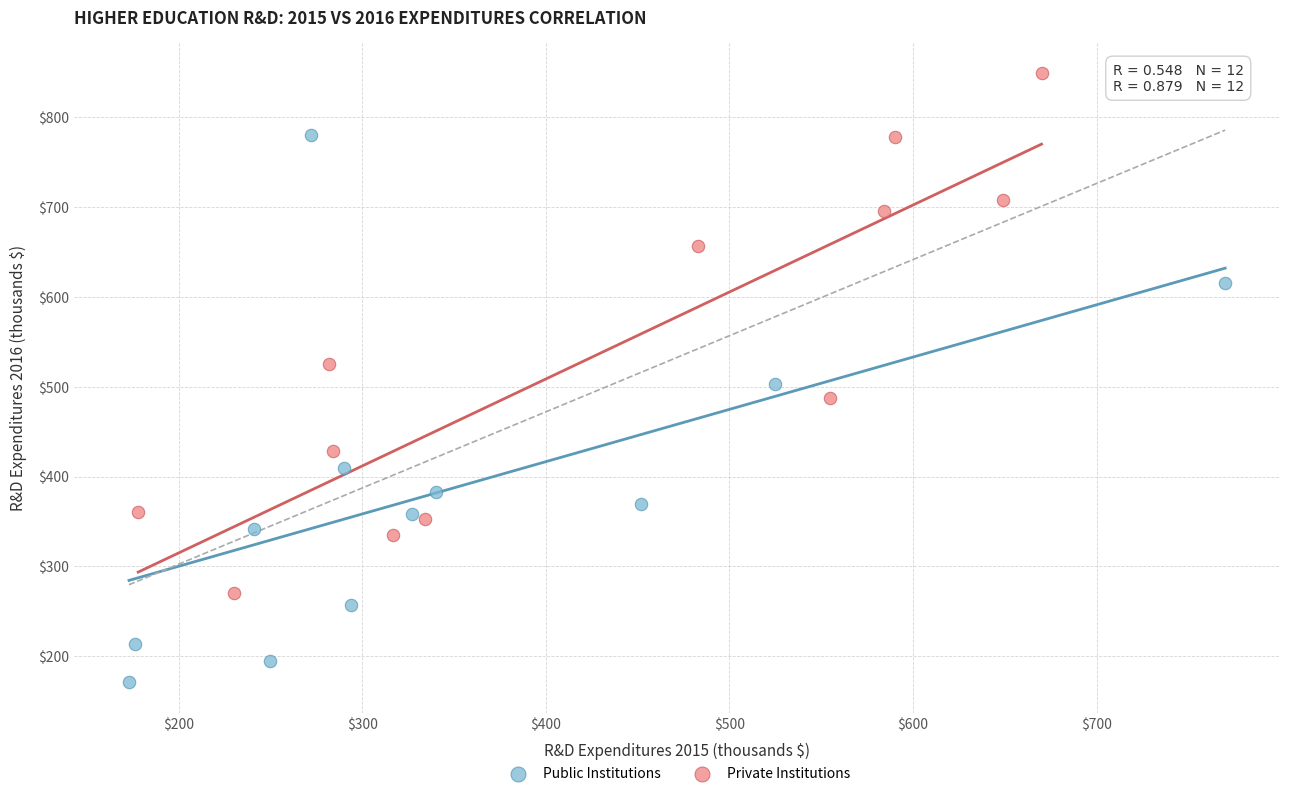

Which series reaches the minimum Y coordinate?

Public Institutions